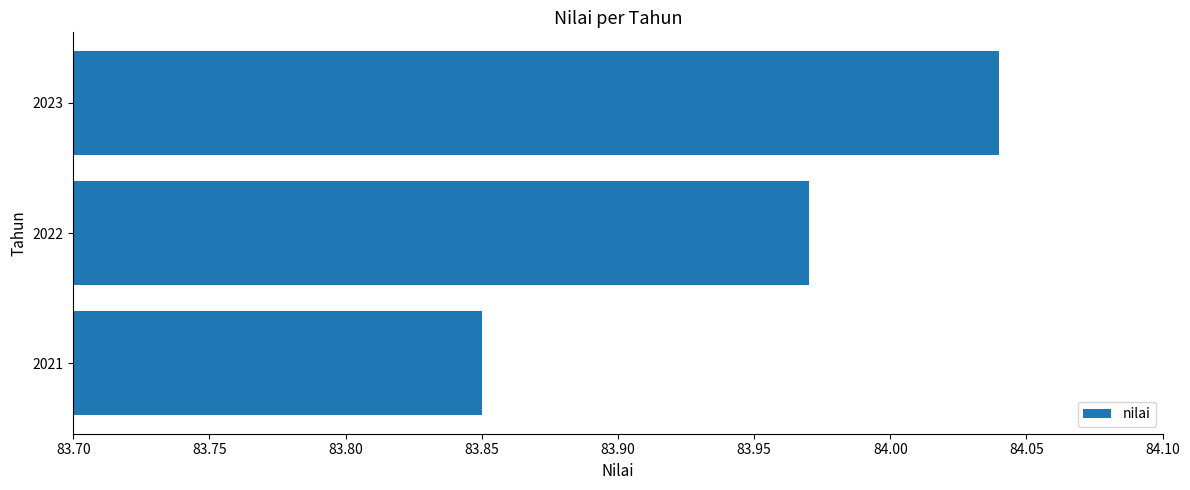

What is the difference between the second highest and minimum values?

0.1